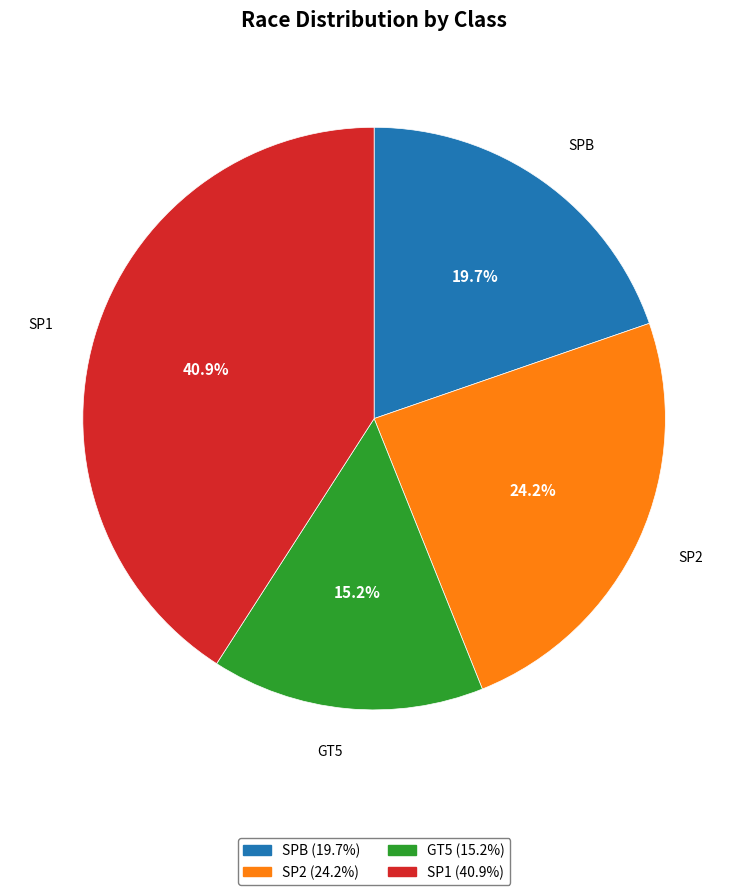

Which category has the smallest portion of the pie?

GT5